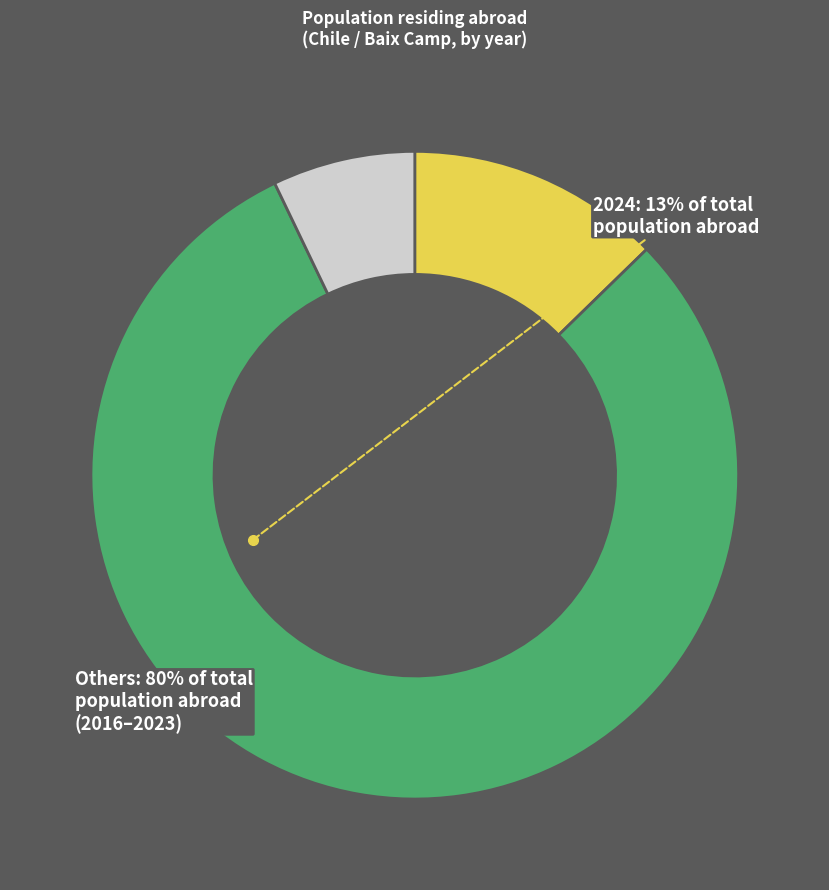

Is there a majority slice in this chart?

Yes